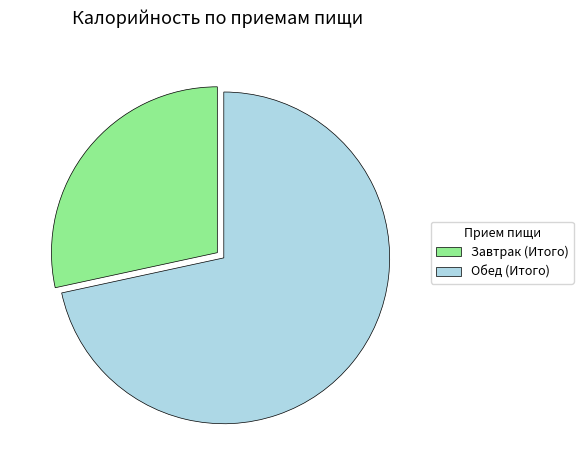

Which slice represents more than half of the pie?

Обед (Итого)